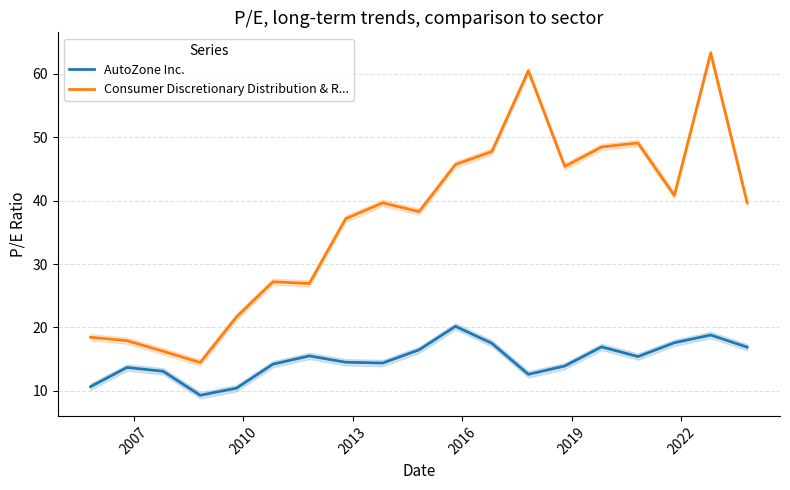

True or false: Consumer Discretionary Distribution & R... and AutoZone Inc. cross at least once.

False